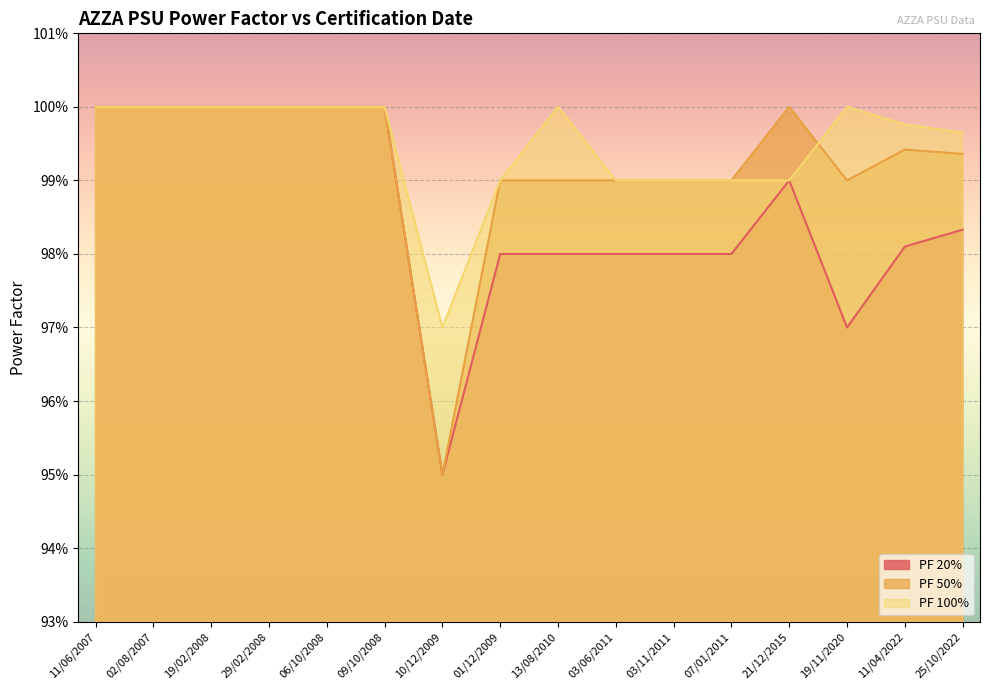

Reading left to right, extract all data points from this chart.

PF 20%: 1.0	1.0	1.0	1.0	1.0	1.0	0.9	1.0	1.0	1.0	1.0	1.0	1.0	1.0	1.0	1.0
PF 50%: 1.0	1.0	1.0	1.0	1.0	1.0	0.9	1.0	1.0	1.0	1.0	1.0	1.0	1.0	1.0	1.0
PF 100%: 1.0	1.0	1.0	1.0	1.0	1.0	1.0	1.0	1.0	1.0	1.0	1.0	1.0	1.0	1.0	1.0